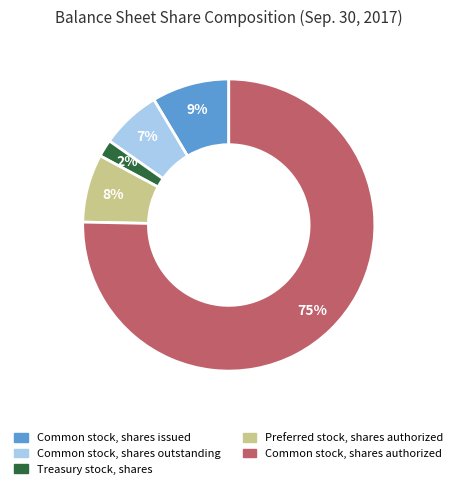

Is it true that Common stock, shares outstanding is 20% of the pie?

False